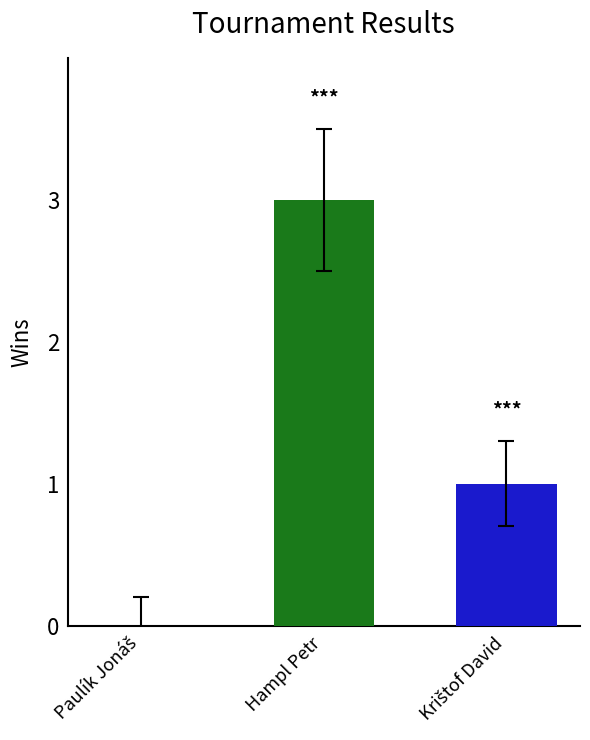

Count the number of data series in this chart.

2